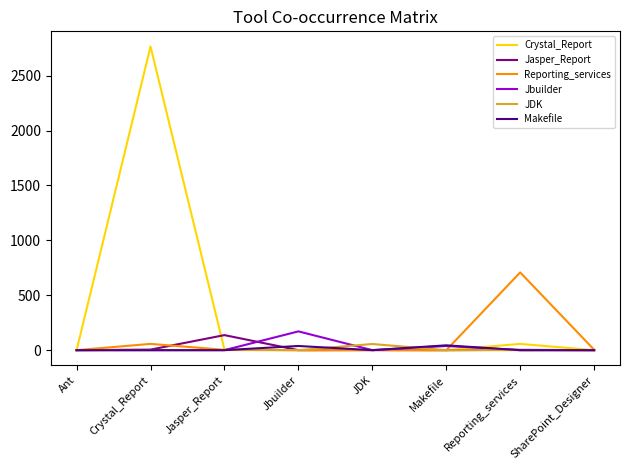

What is the difference between the Jasper_Report values at Jasper_Report and Ant?

137